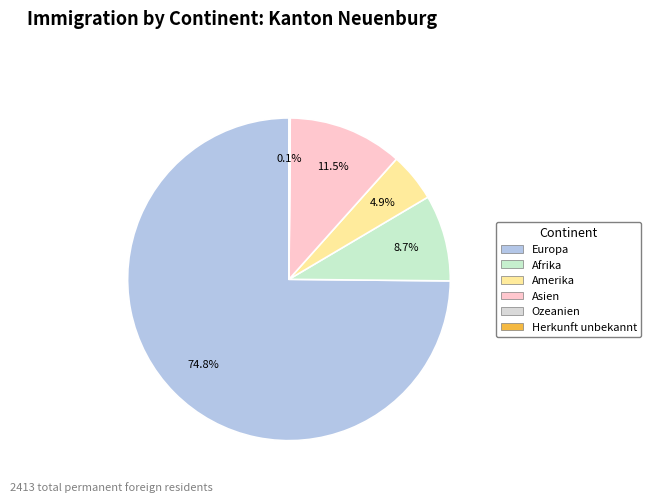

What percentage do Asien and Afrika together represent?

20.1%